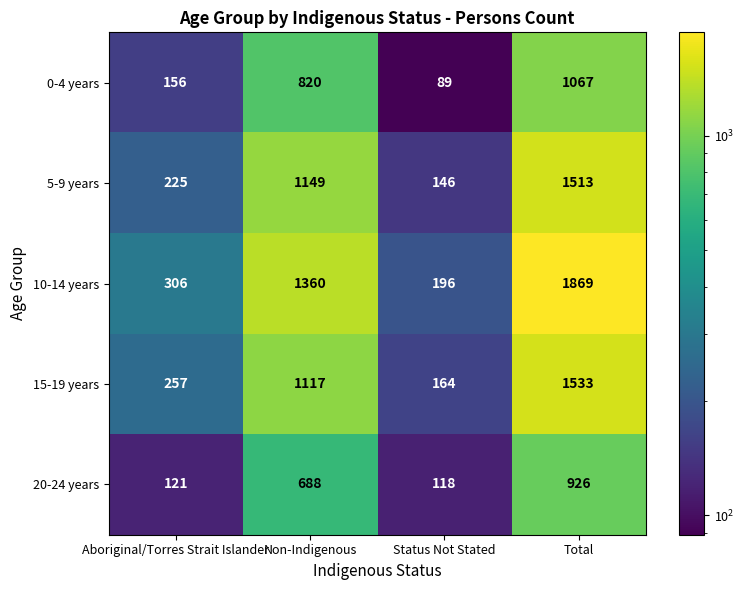

How many data points does each series have?

4